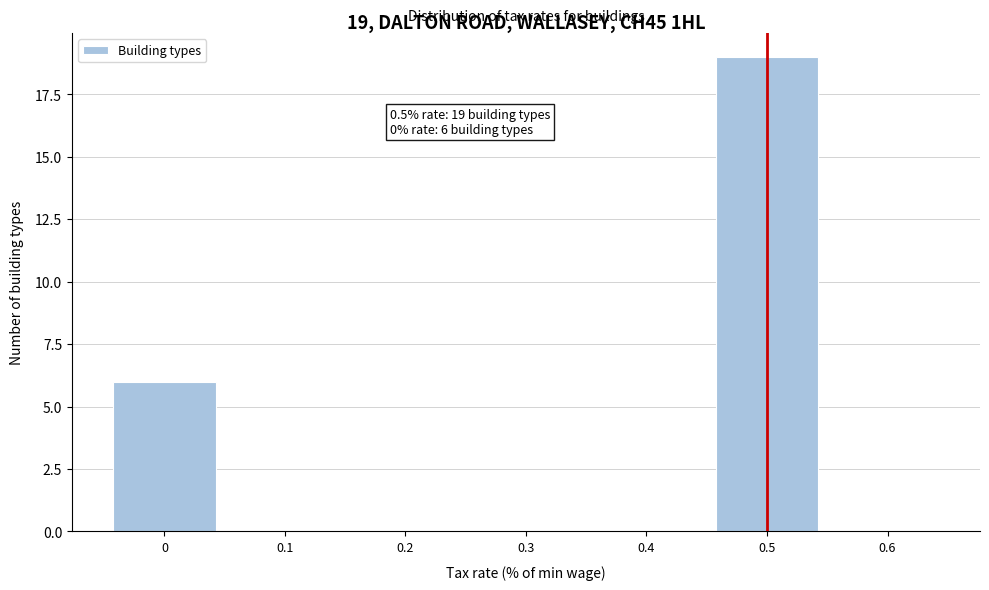

Which range on the x-axis has the tallest bar?

0.45 to 0.55